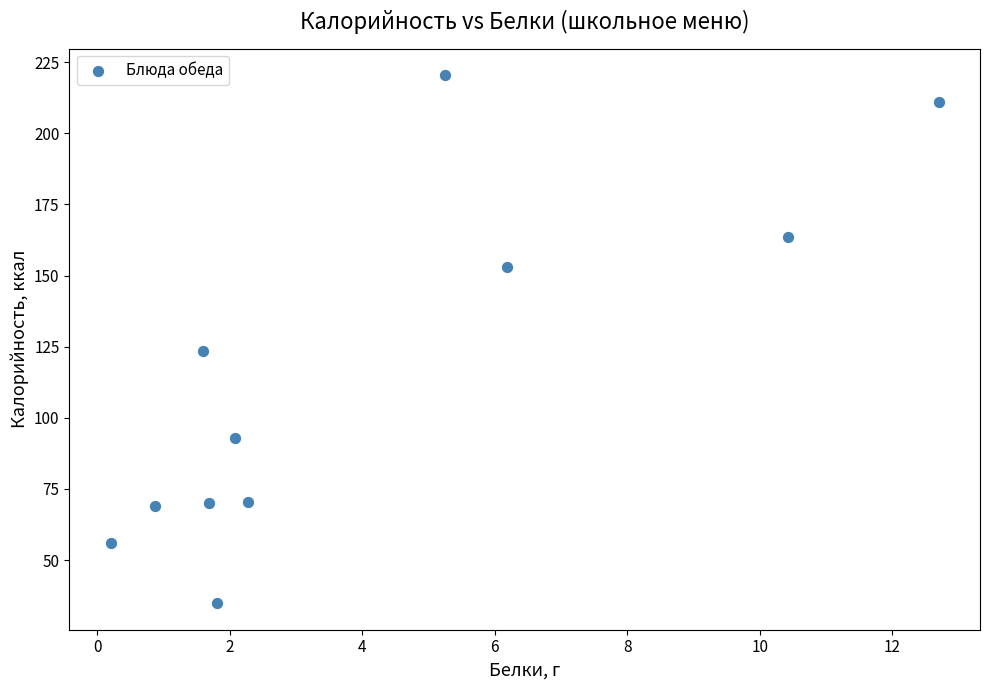

What Y value in the scatter plot is closest to 127?

123.4